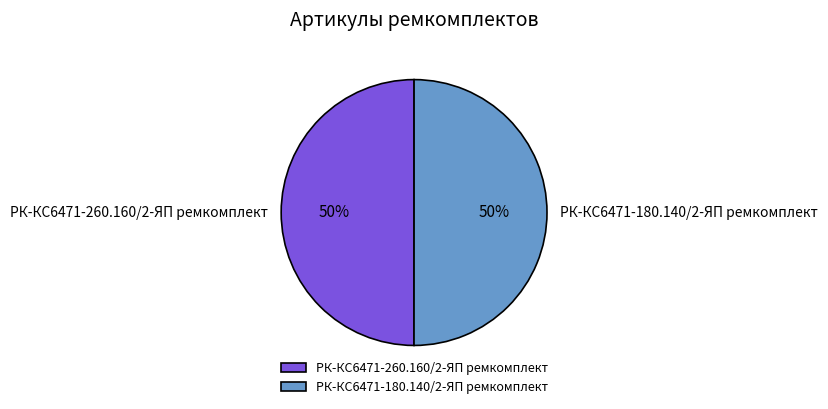

Do РК-КС6471-260.160/2-ЯП ремкомплект and РК-КС6471-180.140/2-ЯП ремкомплект together represent more than half of the pie?

Yes